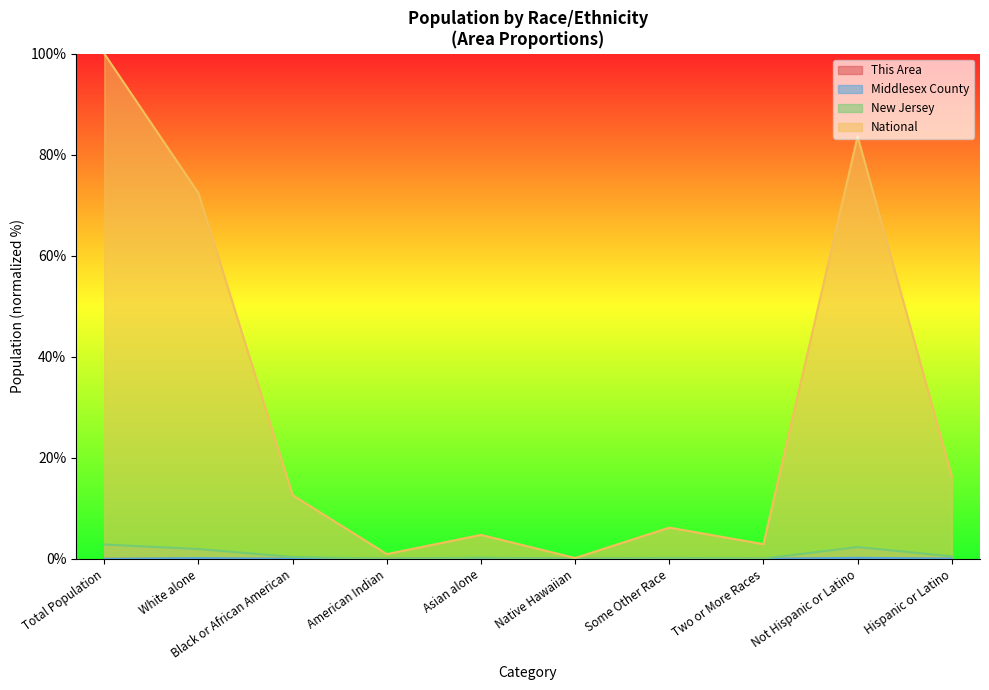

What is the maximum value shown in the chart?

100.0